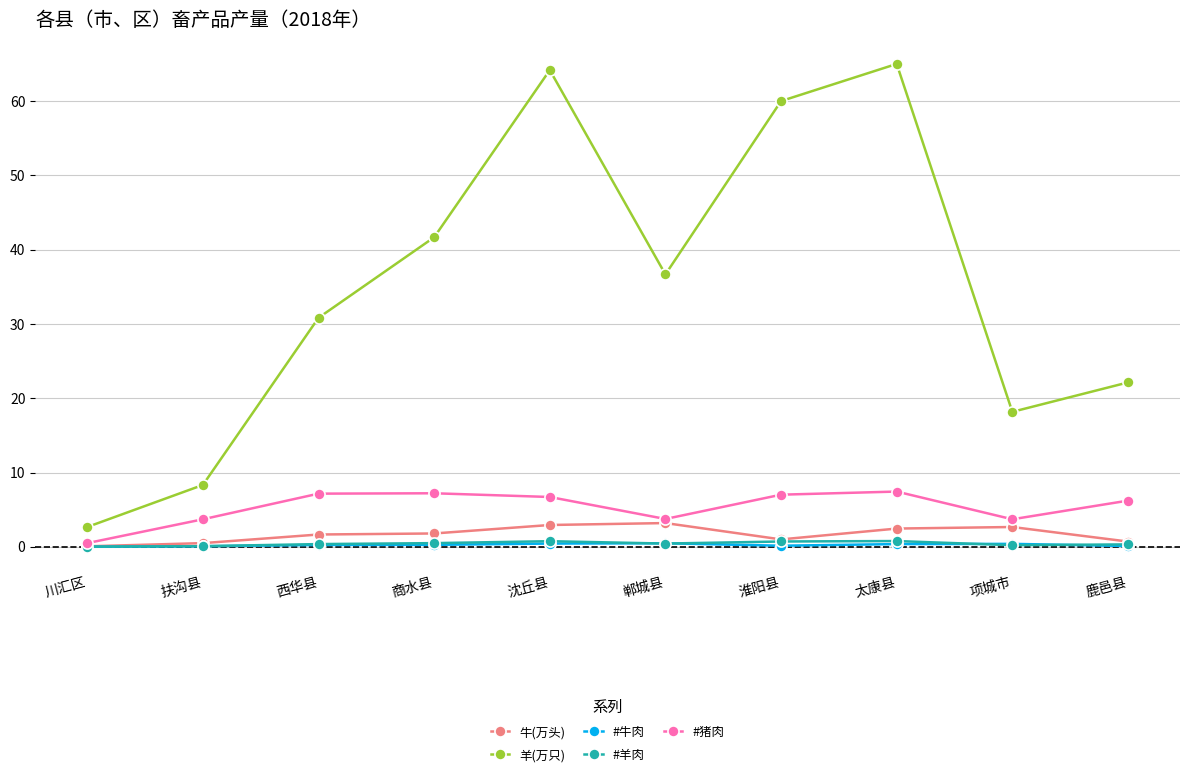

What is the lowest value of the 羊(万只) series?

2.7